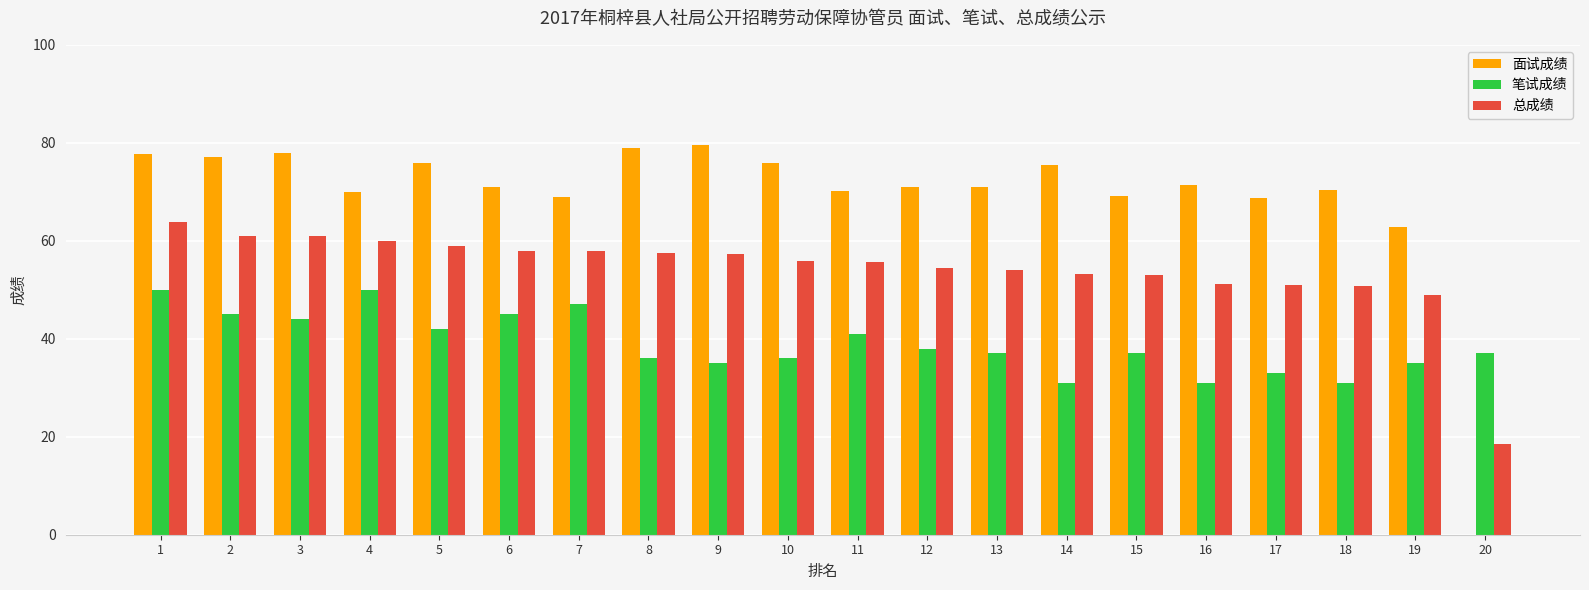

The value of 笔试成绩 at 7 is 47.0. True or false?

True